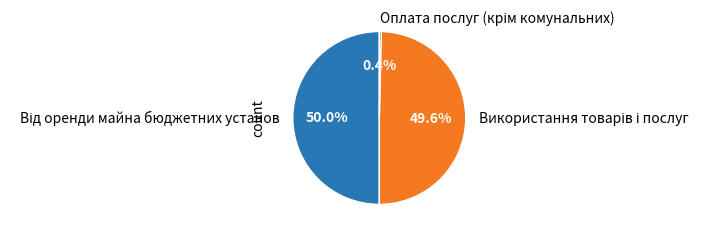

Is it true that Оплата послуг (крім комунальних) is 1% of the pie?

False